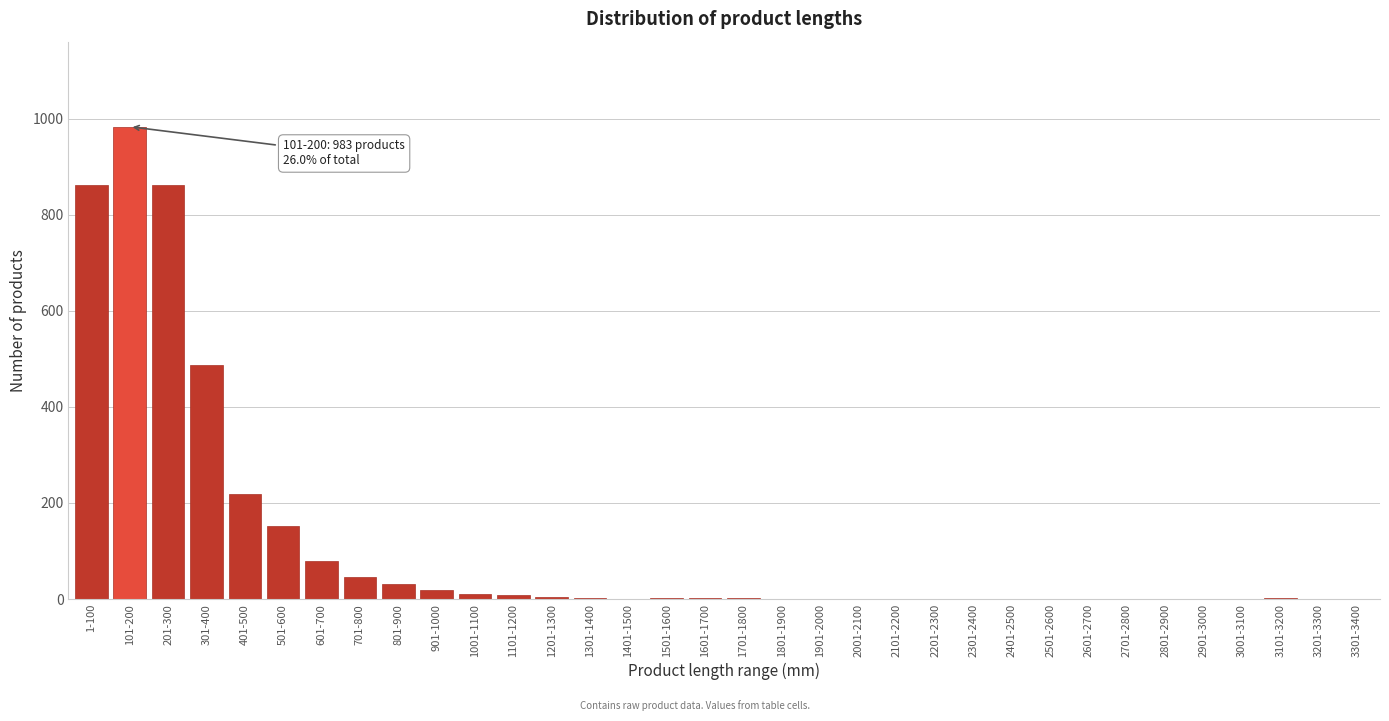

What is the greatest value displayed?

983